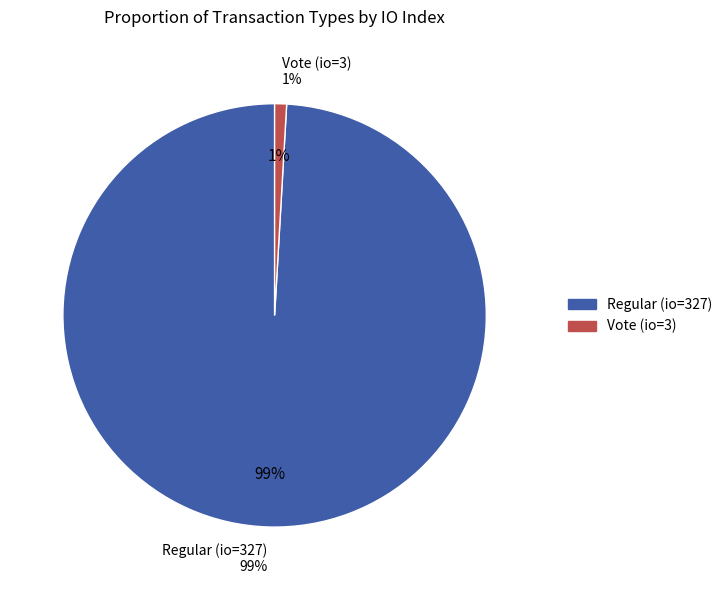

What is the largest slice in the pie chart?

Regular (io_index=327)